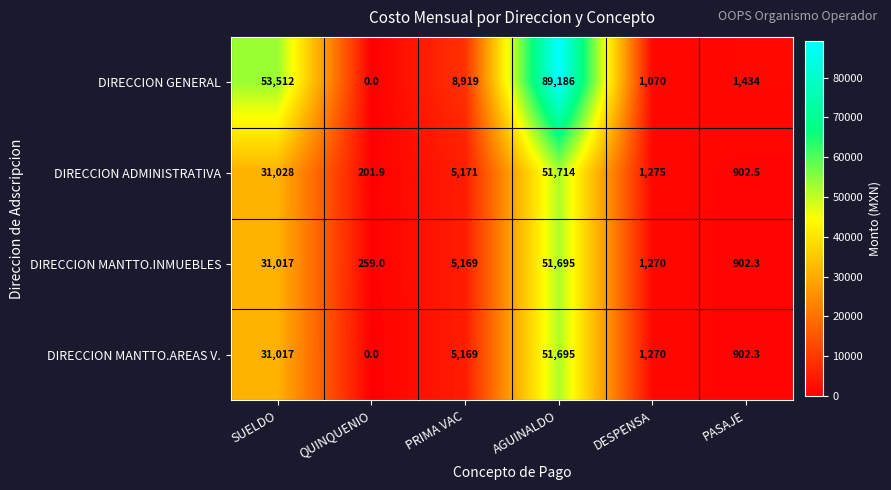

Reading right to left, list all the values displayed in this chart.

DIRECCION GENERAL: PASAJE=1434.0	DESPENSA=1070.0	AGUINALDO=89186.0	PRIMA VAC=8919.0	QUINQUENIO=0.0	SUELDO=53512.0
DIRECCION ADMINISTRATIVA: PASAJE=902.5	DESPENSA=1275.0	AGUINALDO=51714.0	PRIMA VAC=5171.0	QUINQUENIO=201.9	SUELDO=31028.0
DIRECCION MANTTO.INMUEBLES: PASAJE=902.3	DESPENSA=1270.0	AGUINALDO=51695.0	PRIMA VAC=5169.0	QUINQUENIO=259.0	SUELDO=31017.0
DIRECCION MANTTO.AREAS V.: PASAJE=902.3	DESPENSA=1270.0	AGUINALDO=51695.0	PRIMA VAC=5169.0	QUINQUENIO=0.0	SUELDO=31017.0